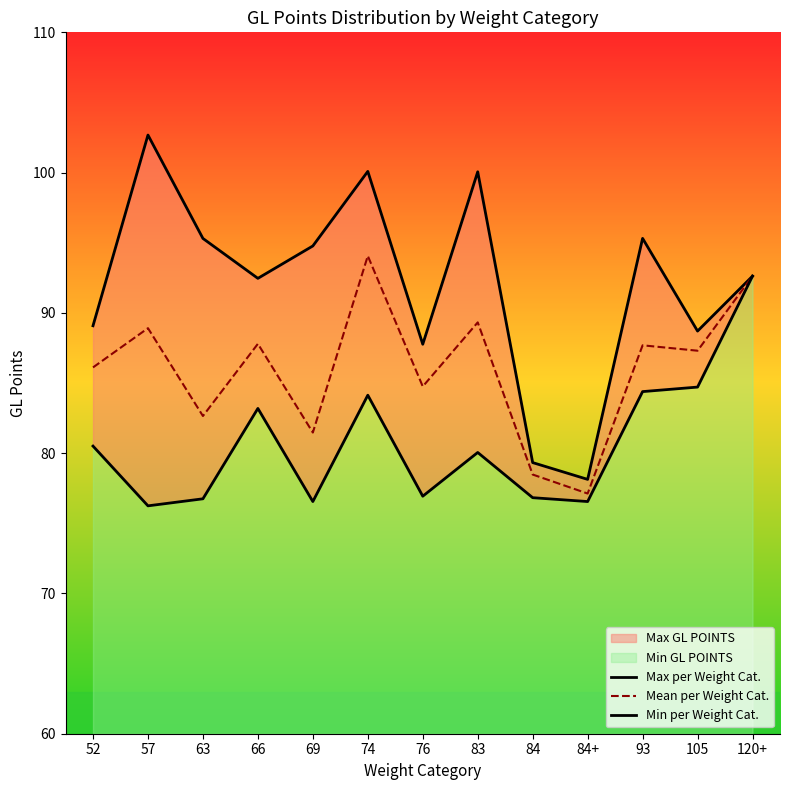

Reading right to left, extract all data points from this chart.

Max per Weight Cat.: 92.6	88.7	95.3	78.1	79.3	100.1	87.8	100.1	94.8	92.5	95.3	102.7	89.1
Mean per Weight Cat.: 92.6	87.3	87.7	77.1	78.5	89.3	84.8	94.1	81.5	87.8	82.6	88.9	86.1
Min per Weight Cat.: 92.6	84.7	84.4	76.6	76.8	80.0	76.9	84.1	76.6	83.2	76.7	76.2	80.5